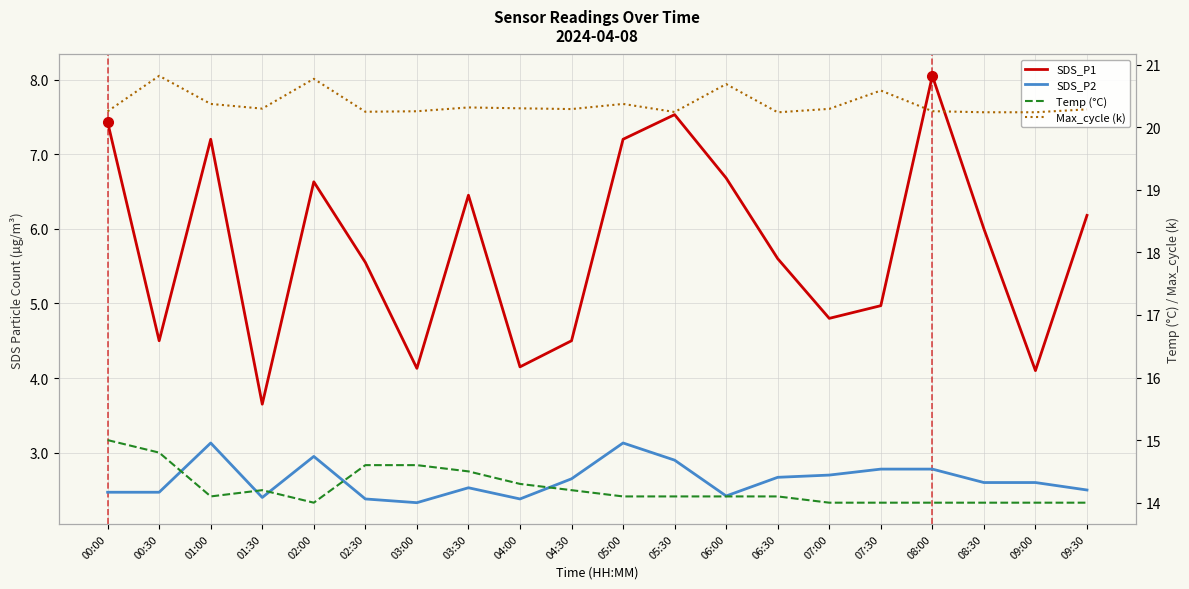

Reading right to left, what are all the values shown in this chart?

SDS_P1: 09:30=6.2	09:00=4.1	08:30=6.0	08:00=8.1	07:30=5.0	07:00=4.8	06:30=5.6	06:00=6.7	05:30=7.5	05:00=7.2	04:30=4.5	04:00=4.2	03:30=6.5	03:00=4.1	02:30=5.5	02:00=6.6	01:30=3.6	01:00=7.2	00:30=4.5	00:00=7.4
SDS_P2: 09:30=2.5	09:00=2.6	08:30=2.6	08:00=2.8	07:30=2.8	07:00=2.7	06:30=2.7	06:00=2.4	05:30=2.9	05:00=3.1	04:30=2.6	04:00=2.4	03:30=2.5	03:00=2.3	02:30=2.4	02:00=3.0	01:30=2.4	01:00=3.1	00:30=2.5	00:00=2.5
Temp (°C): 09:30=14.0	09:00=14.0	08:30=14.0	08:00=14.0	07:30=14.0	07:00=14.0	06:30=14.1	06:00=14.1	05:30=14.1	05:00=14.1	04:30=14.2	04:00=14.3	03:30=14.5	03:00=14.6	02:30=14.6	02:00=14.0	01:30=14.2	01:00=14.1	00:30=14.8	00:00=15.0
Max_cycle (k): 09:30=20.3	09:00=20.2	08:30=20.2	08:00=20.3	07:30=20.6	07:00=20.3	06:30=20.2	06:00=20.7	05:30=20.2	05:00=20.4	04:30=20.3	04:00=20.3	03:30=20.3	03:00=20.3	02:30=20.2	02:00=20.8	01:30=20.3	01:00=20.4	00:30=20.8	00:00=20.3